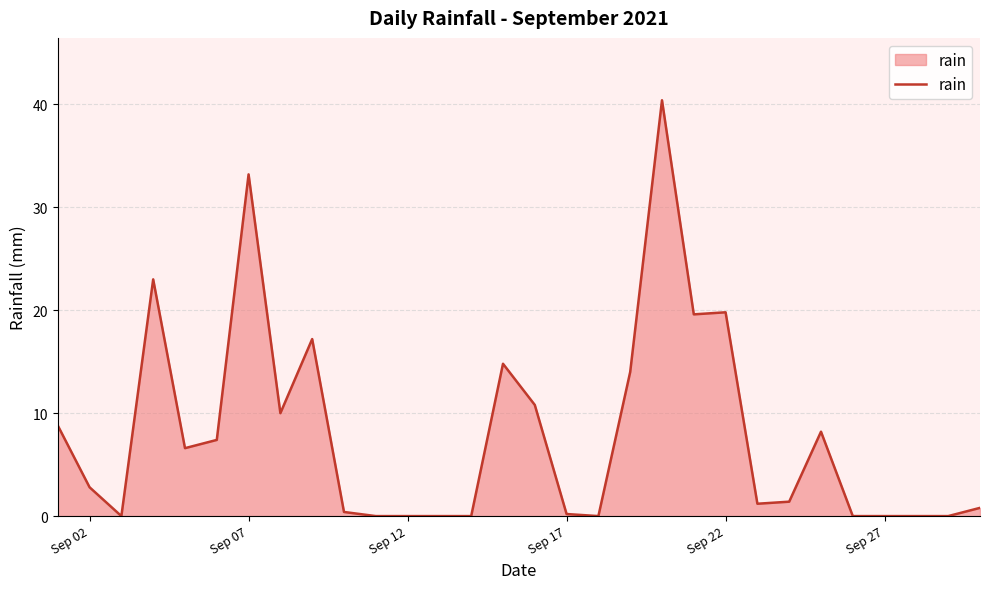

What is the greatest value displayed?

40.4